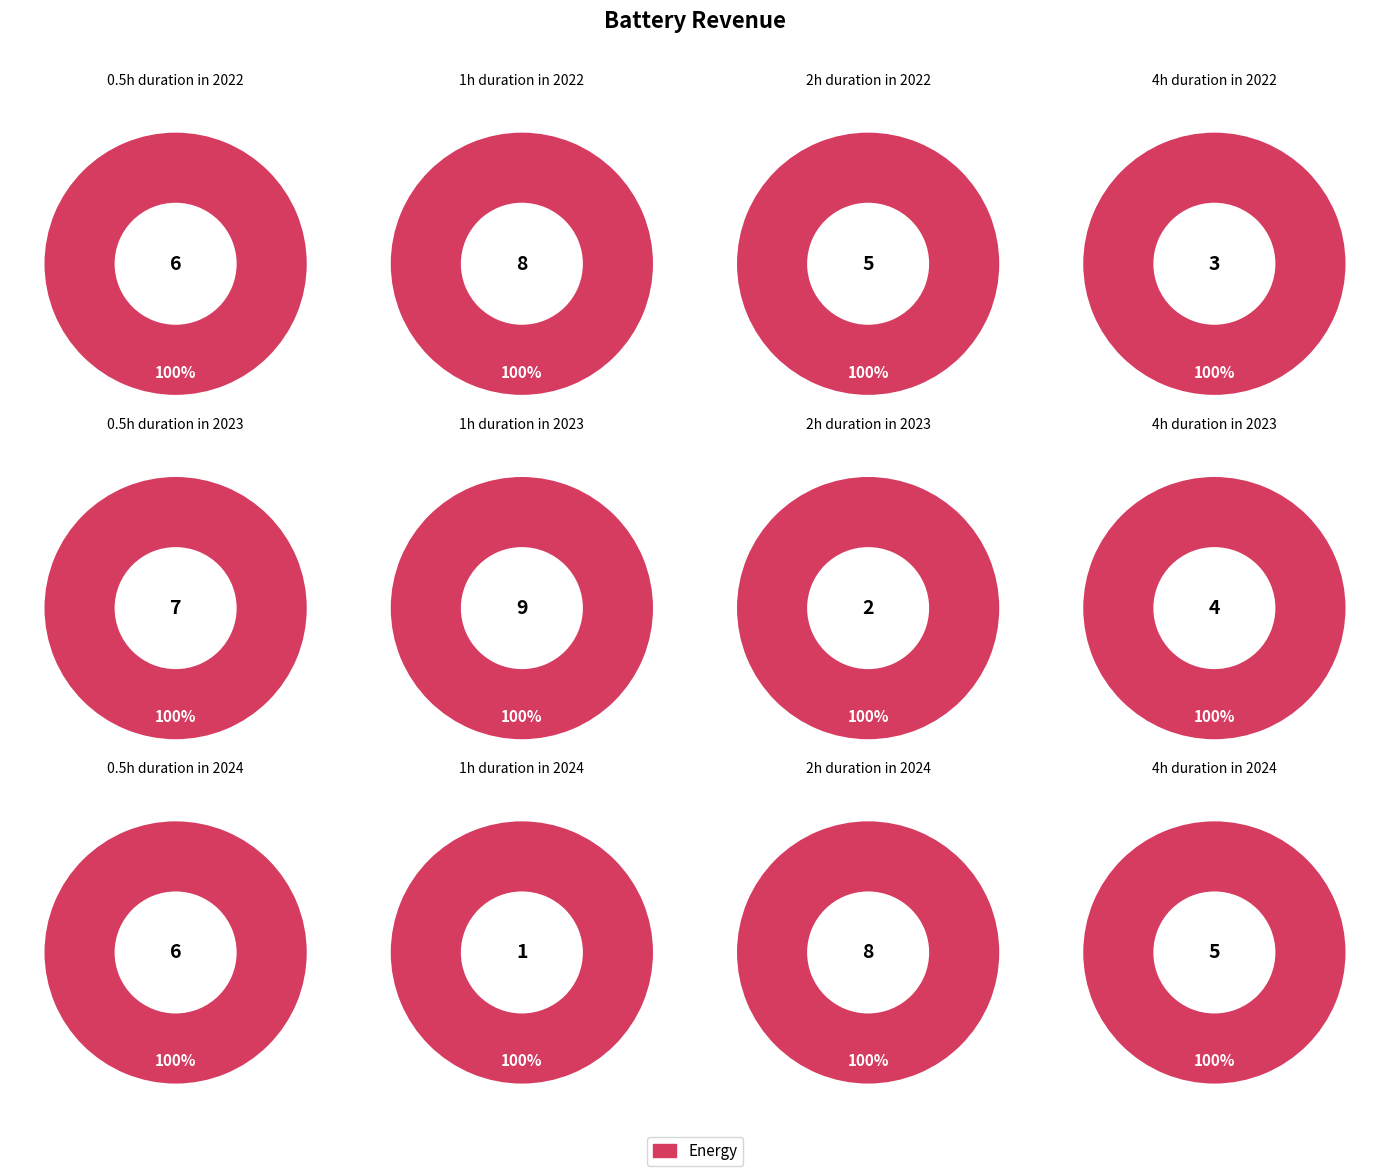

What is the largest slice in the pie chart?

6